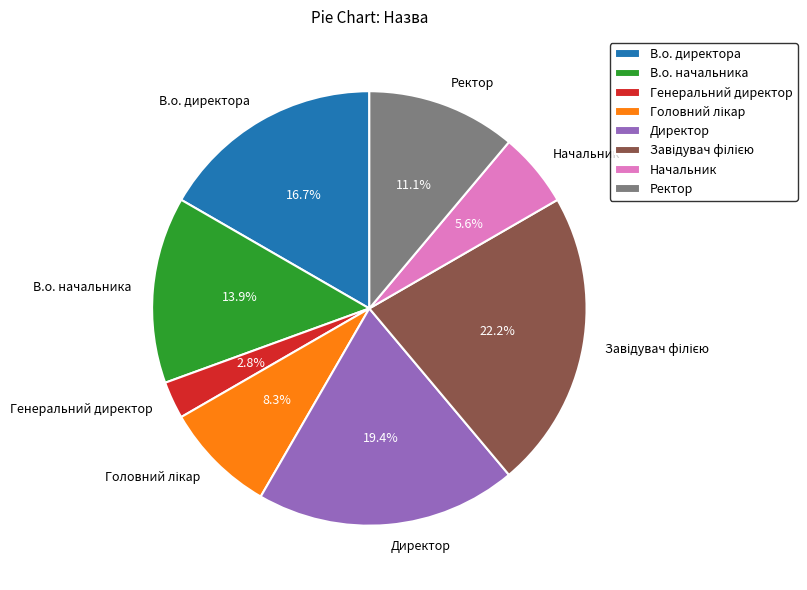

Is there a majority slice in this chart?

No